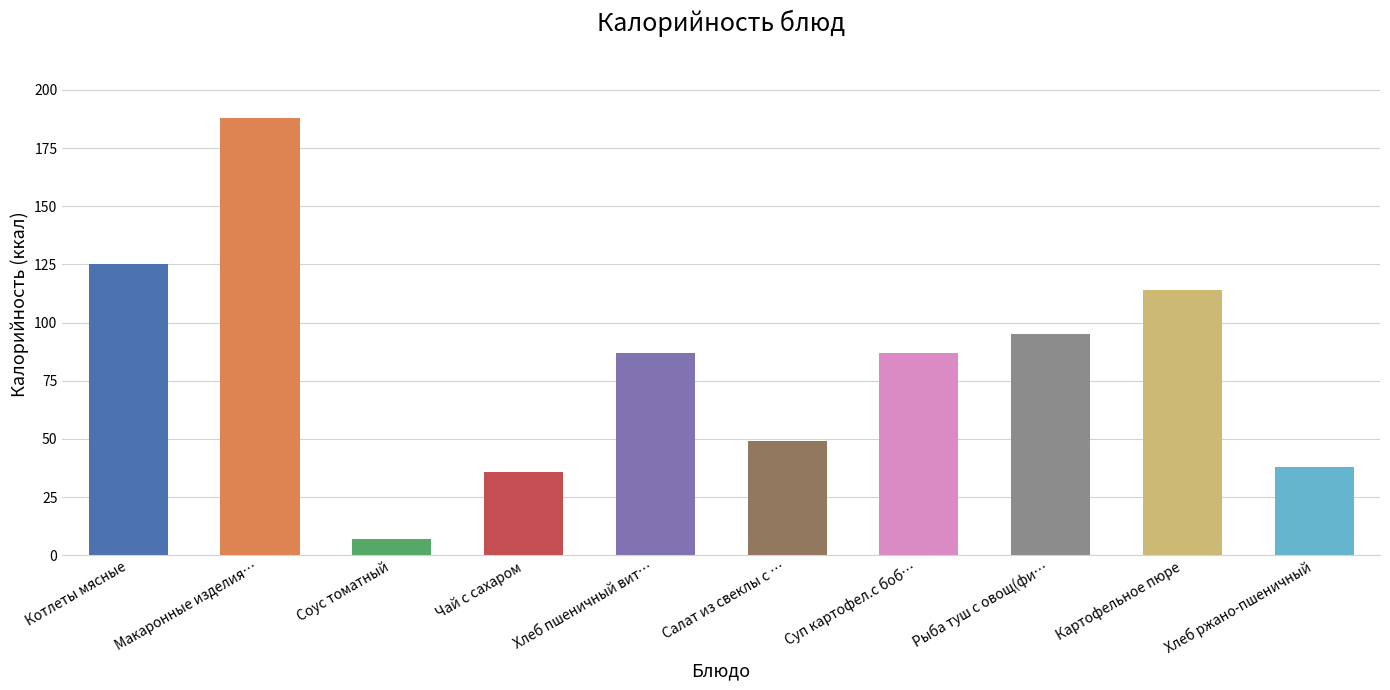

What is the smallest value displayed?

7